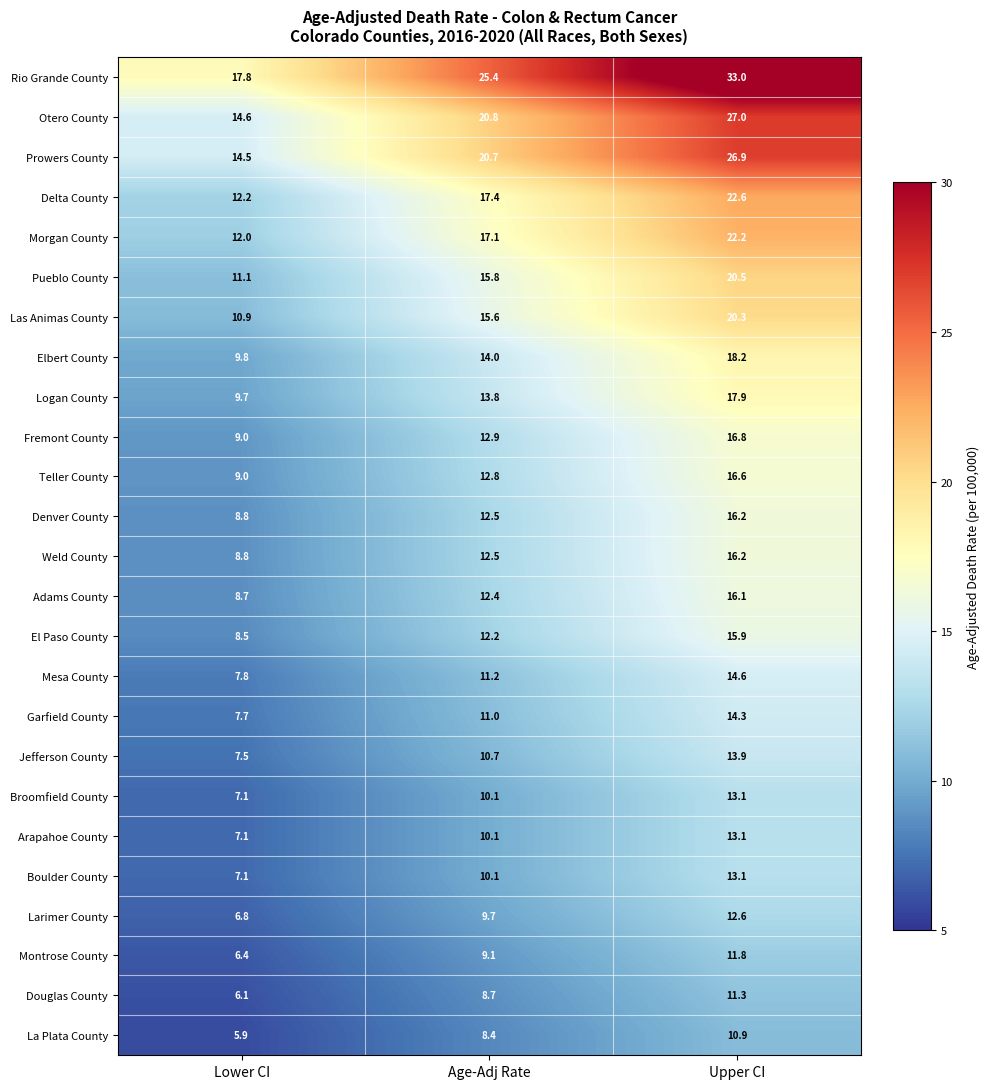

Rank the categories by Adams County value from highest to lowest.

Upper CI, Age-Adj Rate, Lower CI